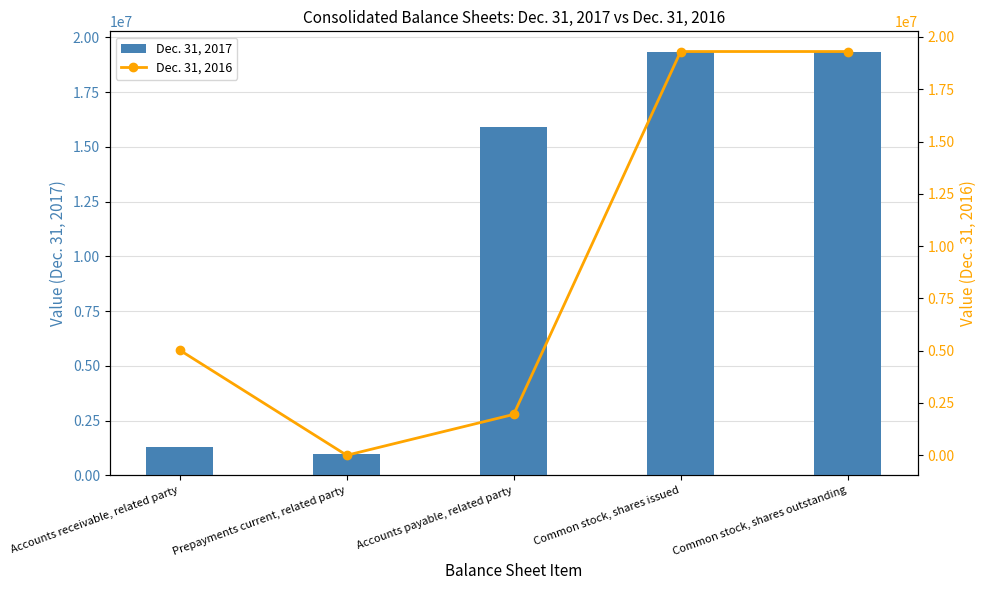

What is the difference between the maximum and second lowest values in the Dec. 31, 2017 series?

18007187